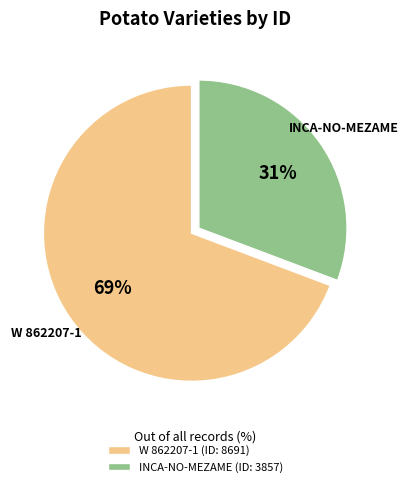

Is it true that W 862207-1 is 78% of the pie?

False